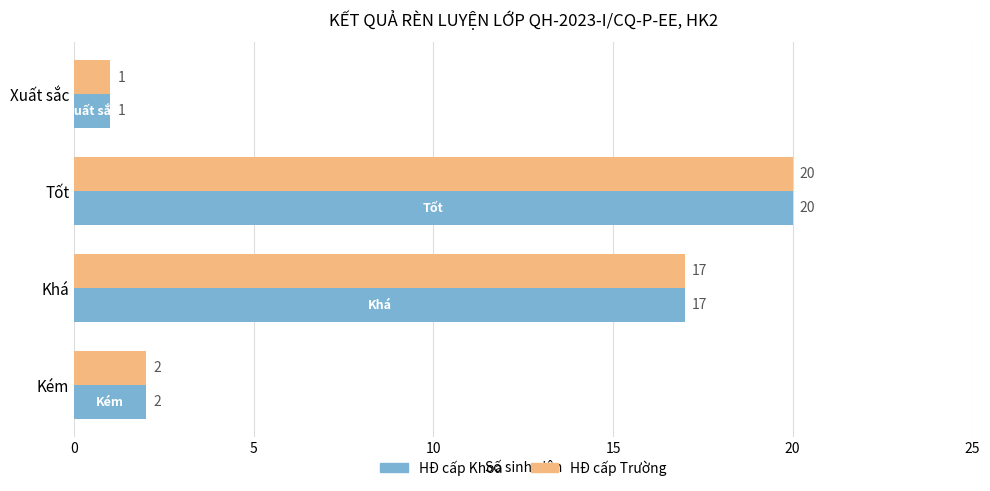

Which label corresponds to the smallest value in the chart?

Xuất sắc